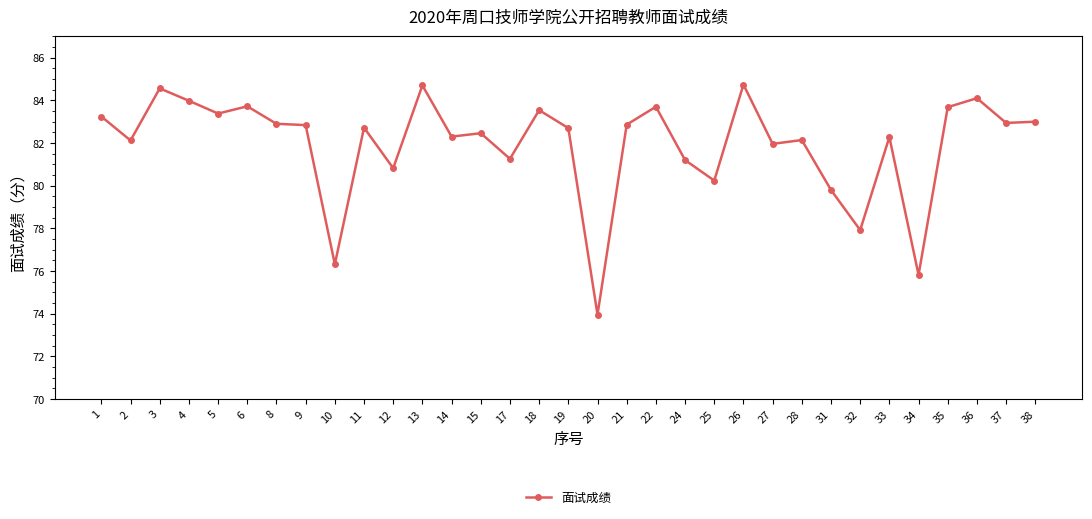

Which has a higher value, 27 or 11?

11